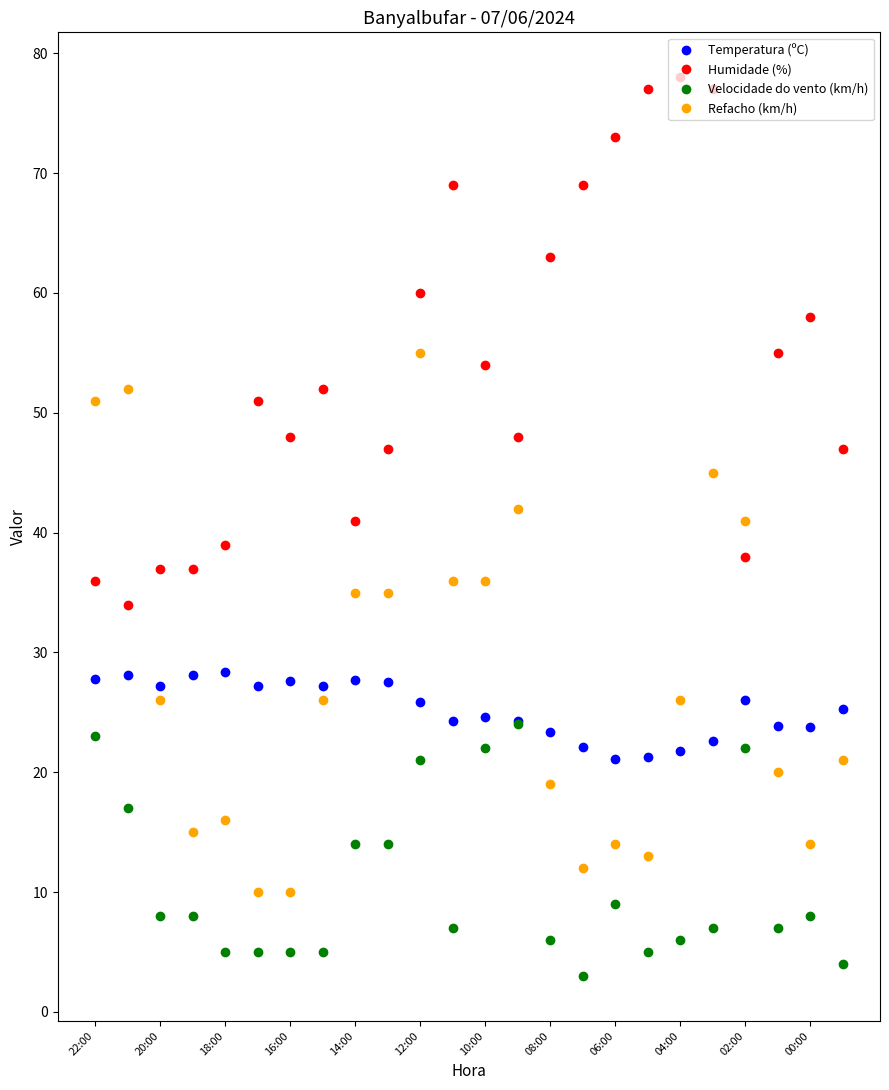

What is the value of the Humidade (%) point at the 5th from the left?

39.0